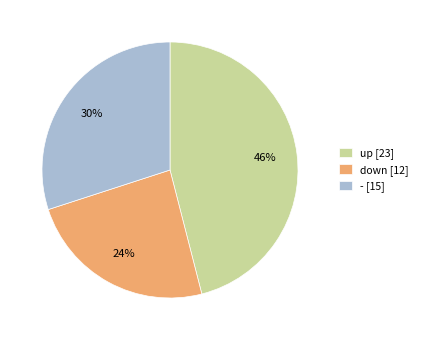

What percentage is the up slice, to the nearest percent?

46%